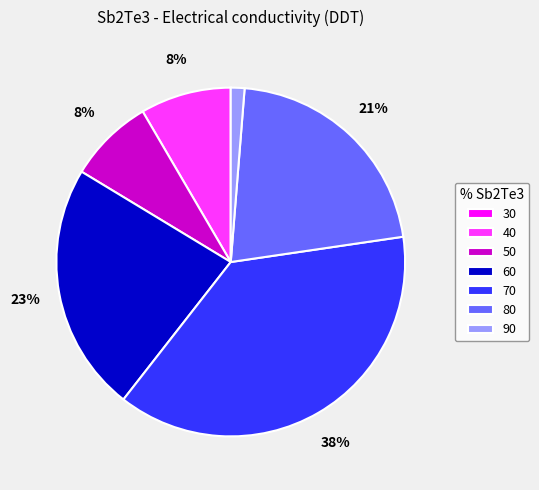

What is the largest slice in the pie chart?

70